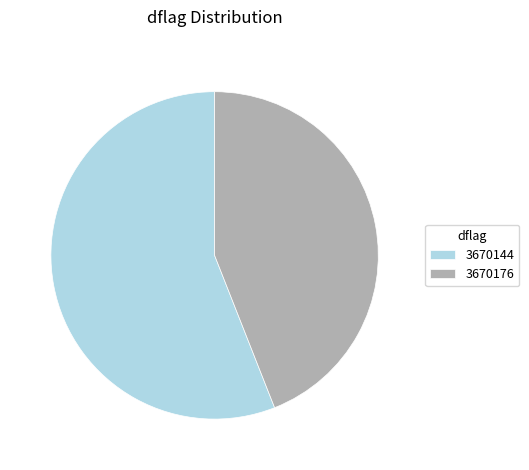

Which slice is the largest?

3670144